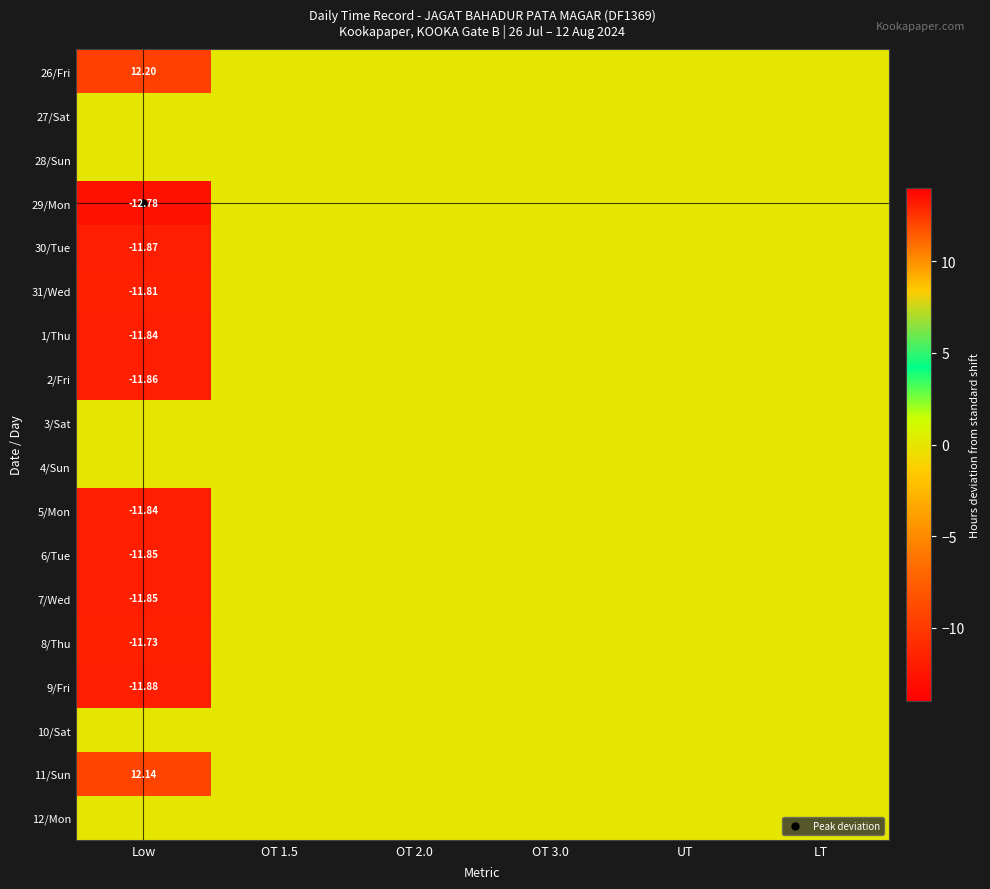

True or false: 1/Thu has a value of -20.7 at Low.

False